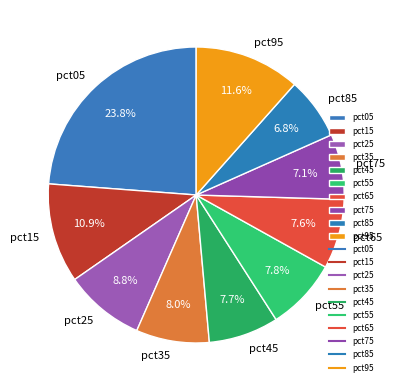

How many segments does this pie chart have?

10